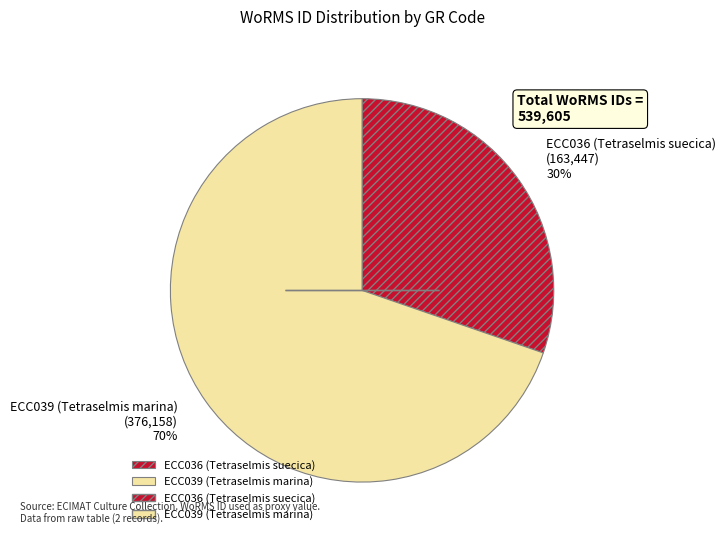

Which category has the smallest portion of the pie?

ECC036 (Tetraselmis suecica)